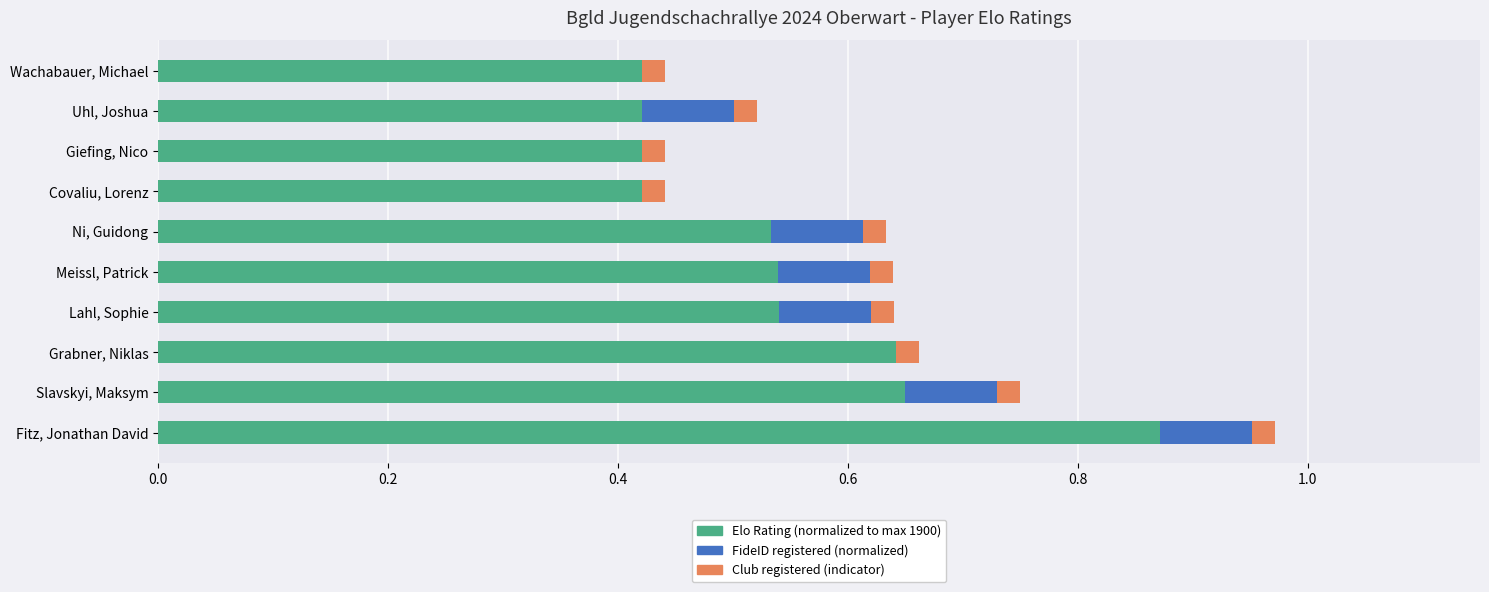

At which category is the sum across all series the highest?

Fitz, Jonathan David